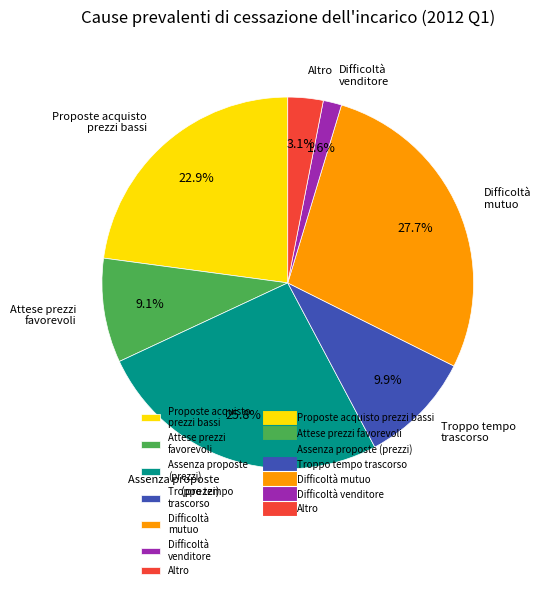

Which category has the biggest portion of the pie?

Difficoltà mutuo